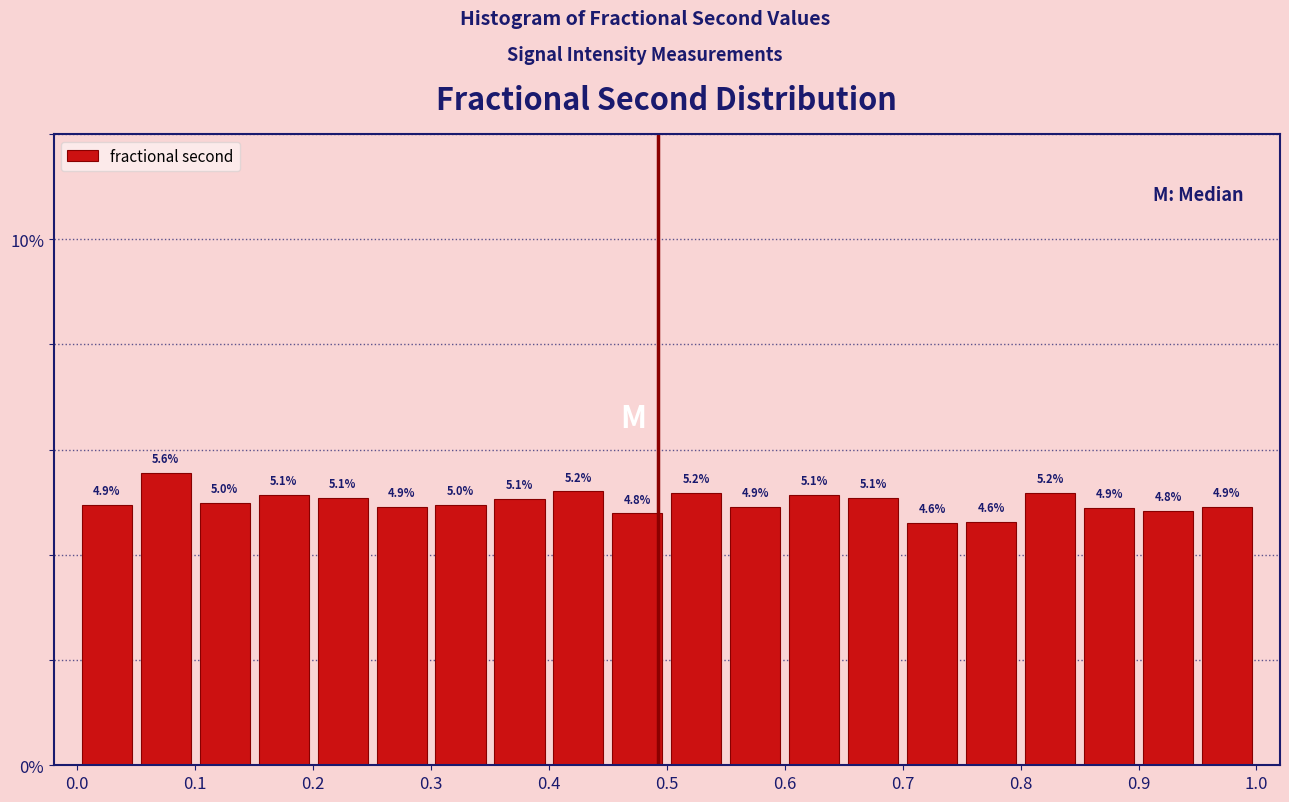

How tall is the bar that spans 0.45 to 0.50 on the x-axis?

4.8